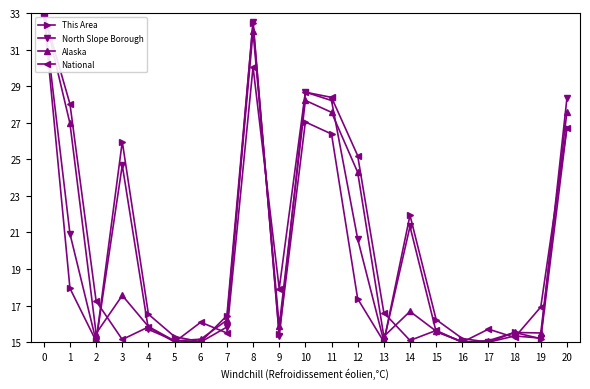

Is it true that National equals 25.1 at 9?

False